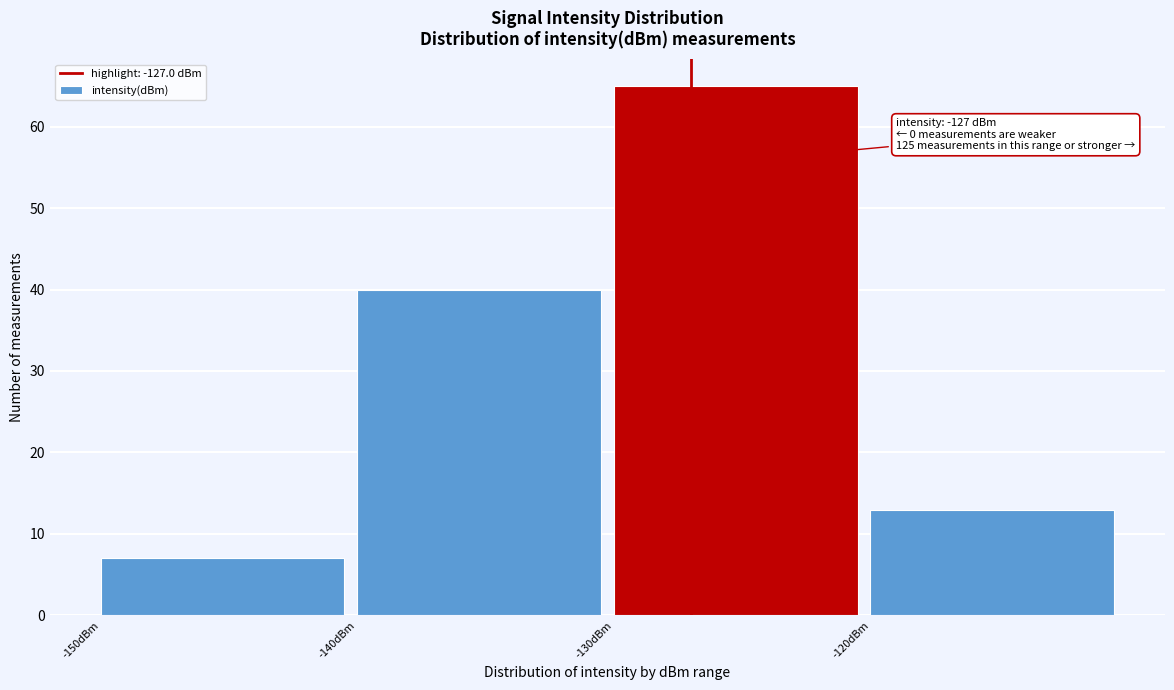

Which range on the x-axis has the tallest bar?

-130 to -120